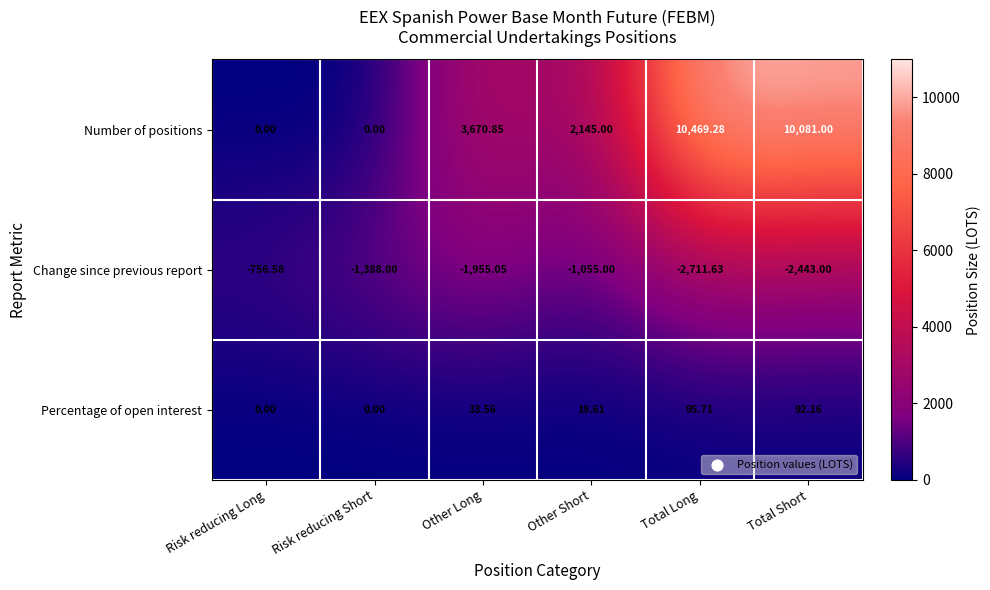

Which label corresponds to the smallest value in the chart?

Total Long